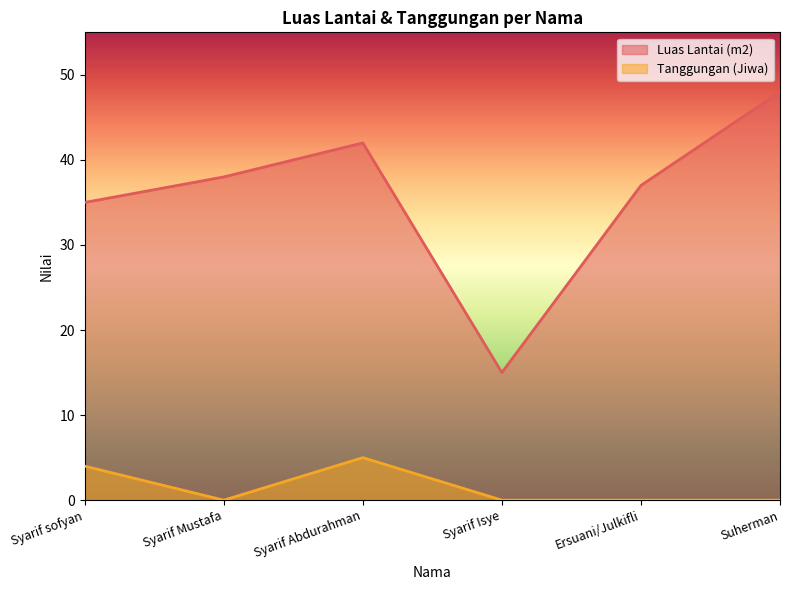

Reading left to right, extract all data points from this chart.

Luas Lantai (m2): 35	38	42	15	37	48
Tanggungan (Jiwa): 4	0	5	0	0	0